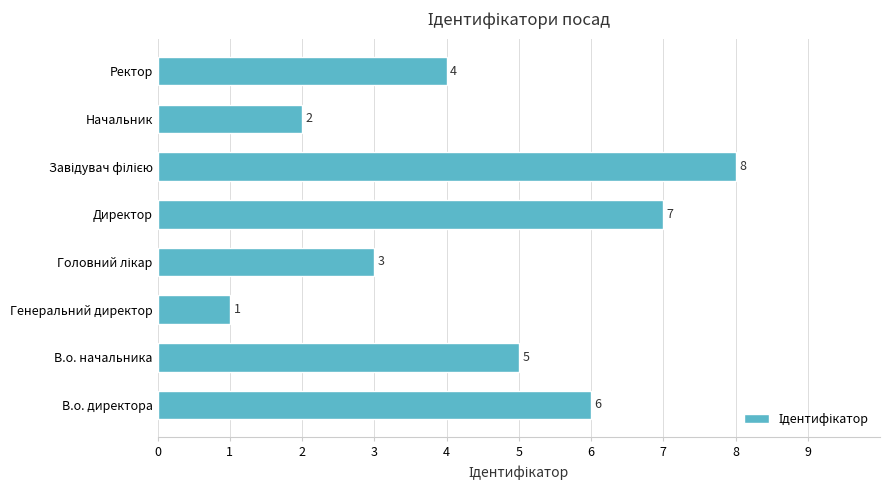

How many values are between 3 and 7?

5